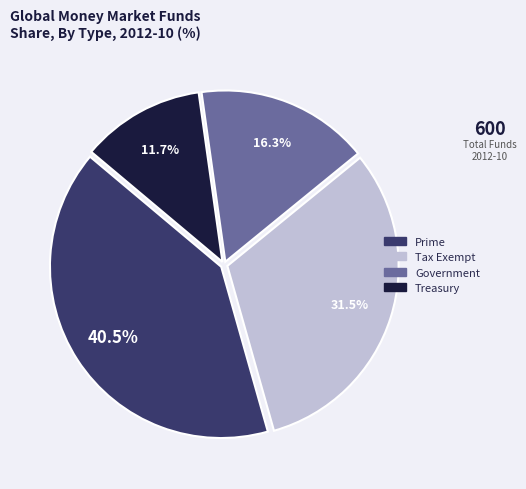

Rank the categories by value from highest to lowest.

Prime, Tax Exempt, Government, Treasury